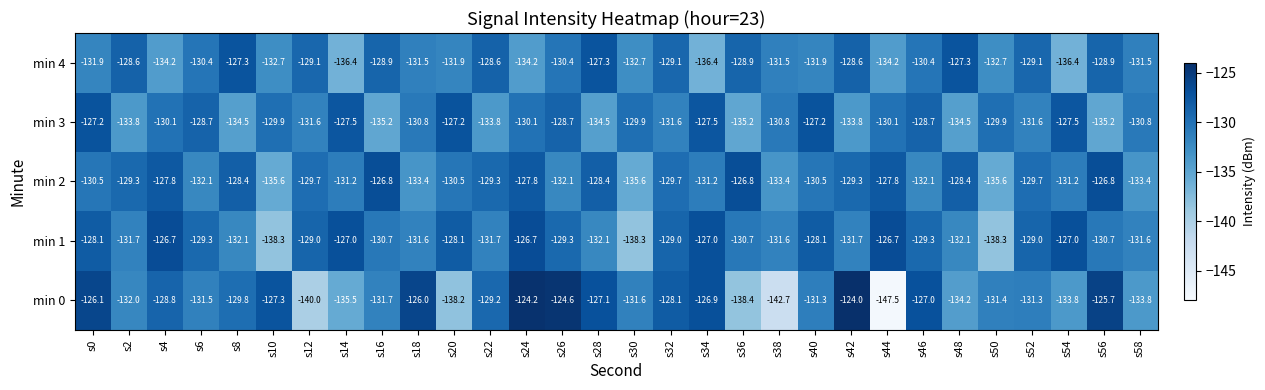

At which label does min 3 first exceed -130?

s0